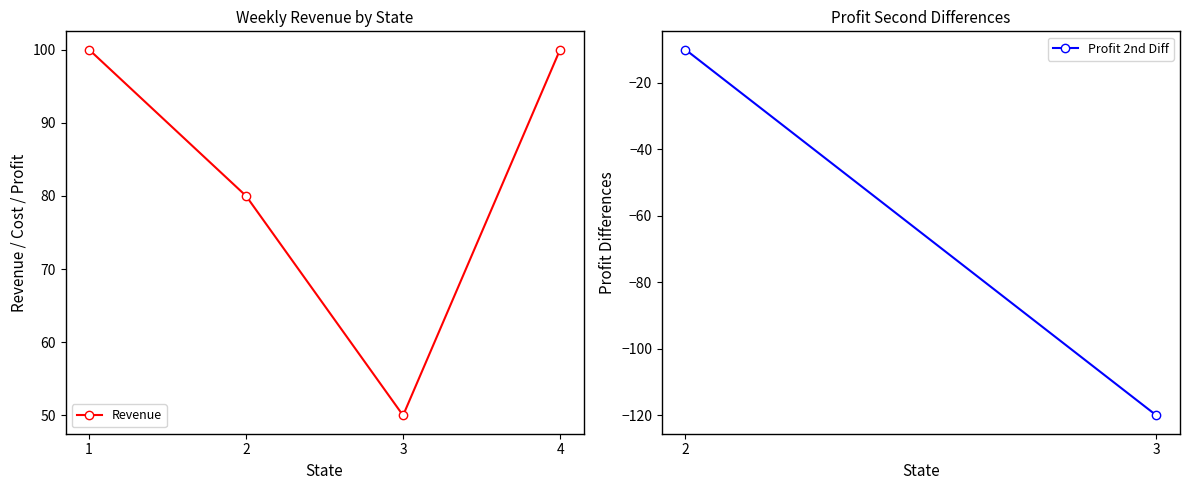

How many data points does each series have?

4